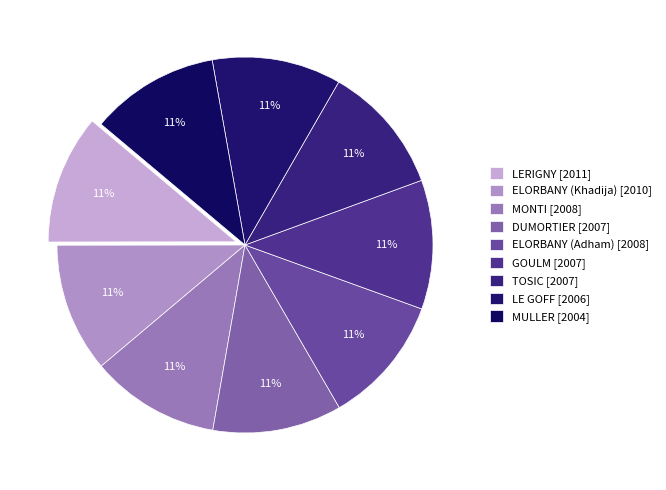

True or false: LERIGNY accounts for 18% of the total.

False